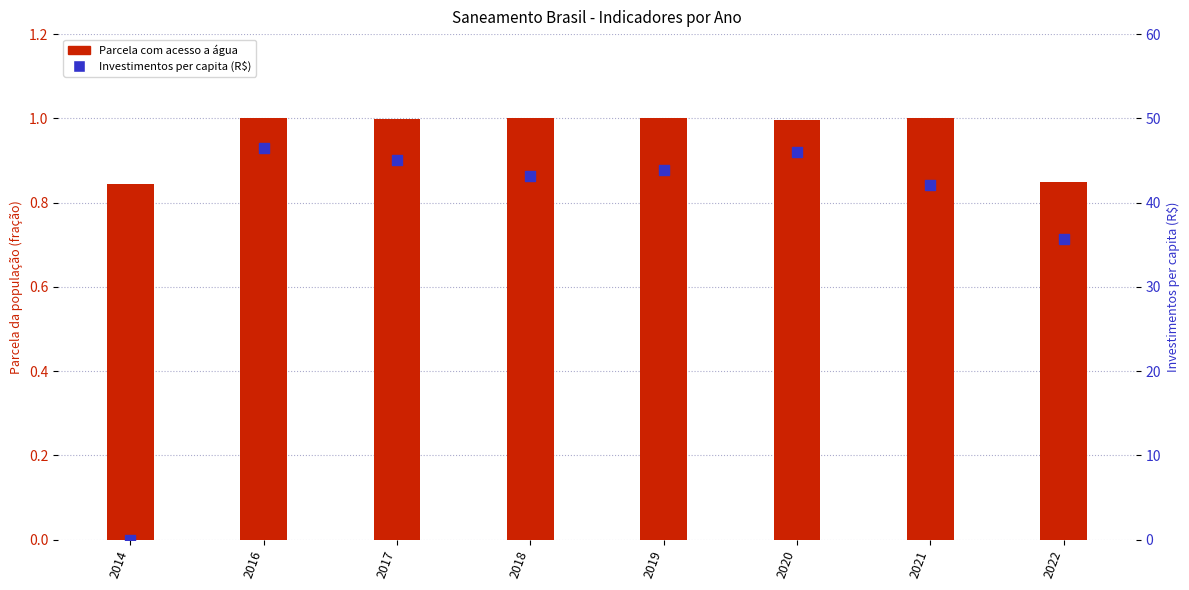

Which series contains the highest Y value?

Investimentos per capita (R$)